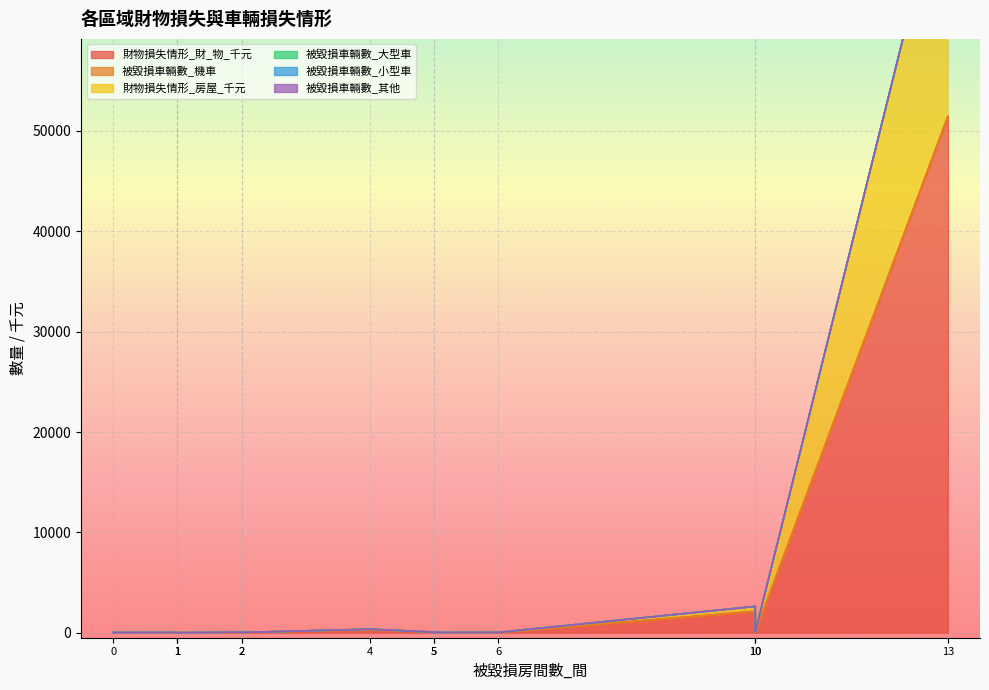

What are all the series names shown in the legend?

財物損失情形_財_物_千元, 被毀損車輛數_機車, 財物損失情形_房屋_千元, 被毀損車輛數_大型車, 被毀損車輛數_小型車, 被毀損車輛數_其他